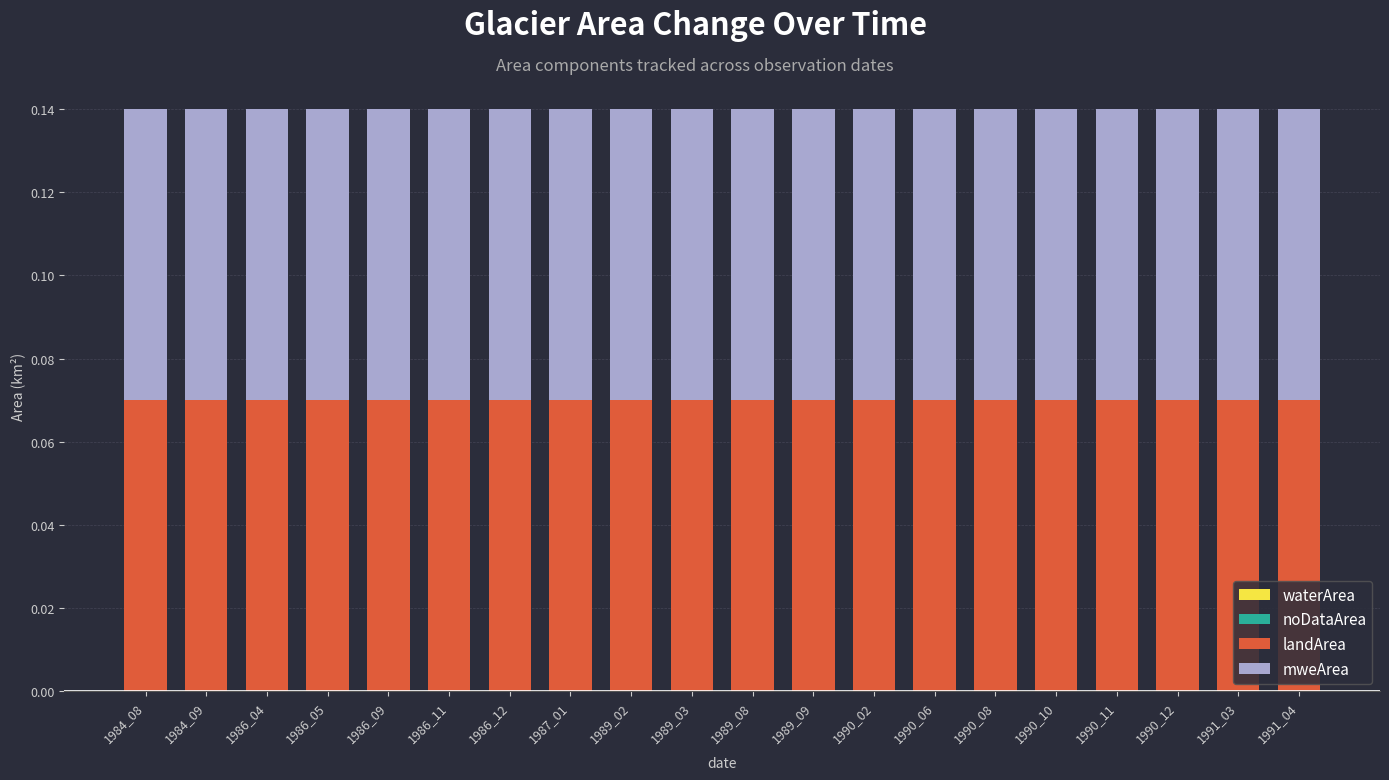

Which label corresponds to the largest value in the chart?

1984_08